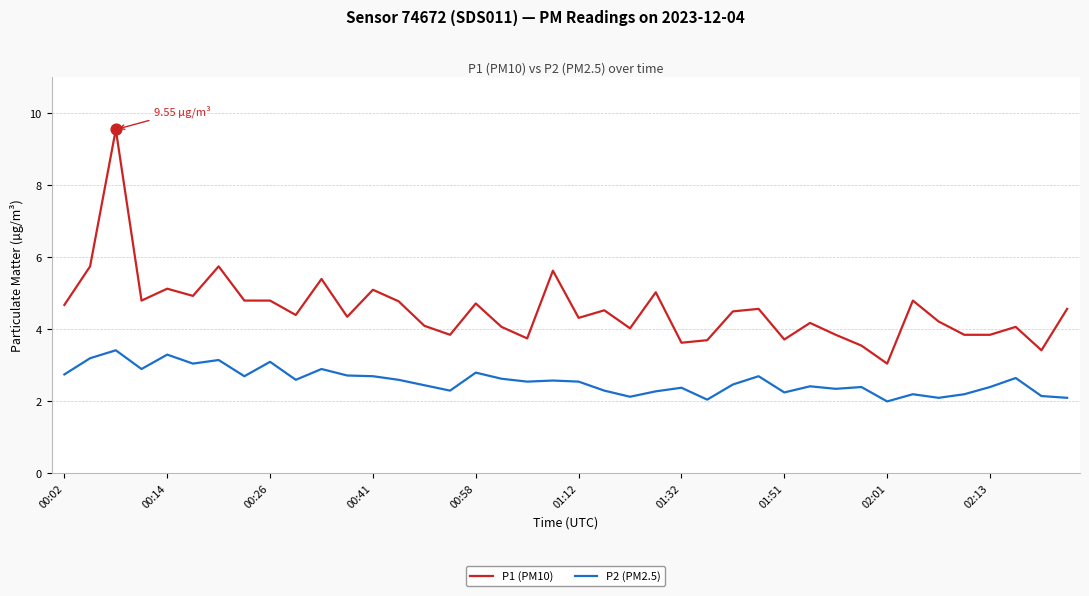

What are all the series names shown in the legend?

P1 (PM10), P2 (PM2.5)